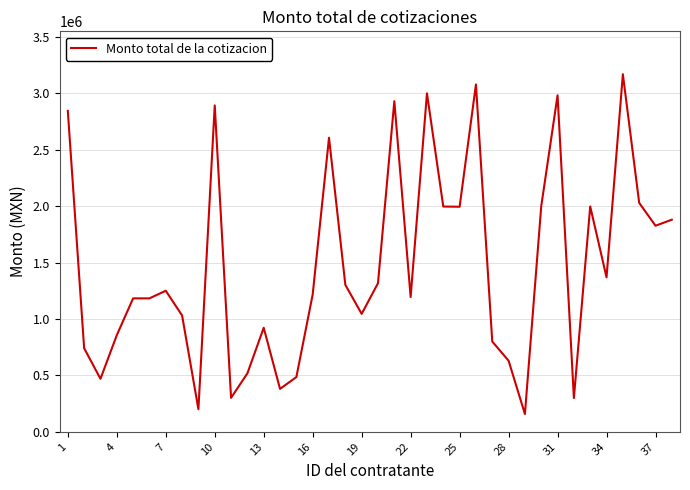

What is the difference between the maximum and minimum values?

3010849.6